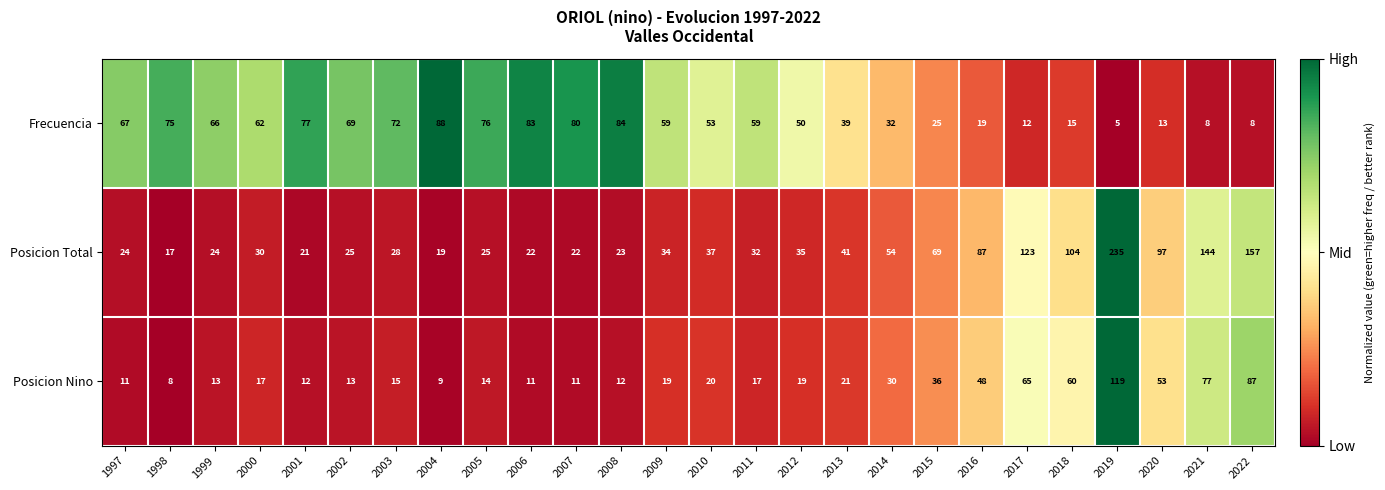

What is the average value of the Frecuencia series?

50